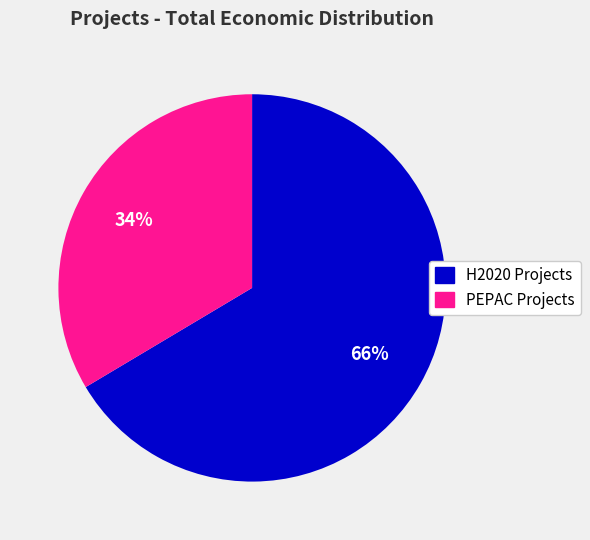

Is there a majority slice in this chart?

Yes